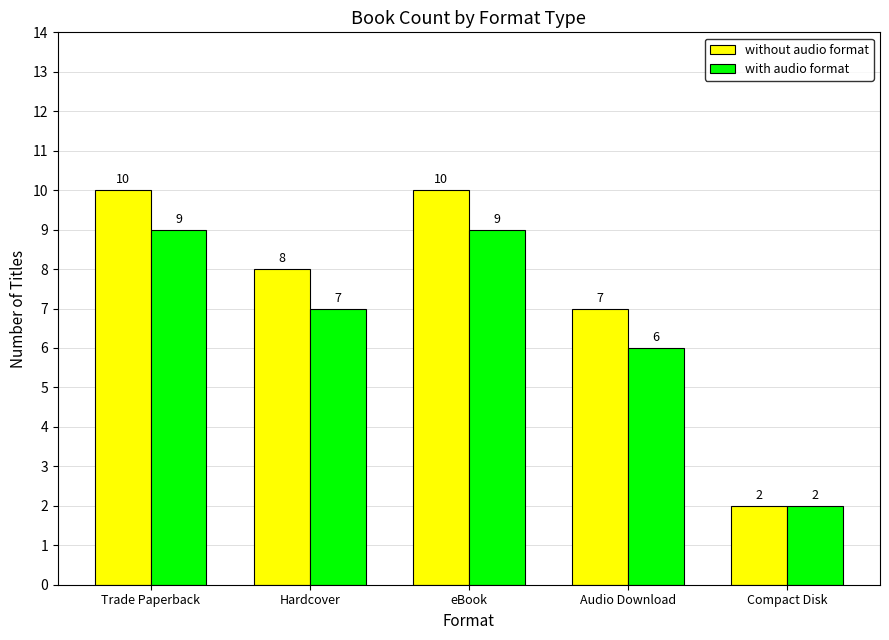

What is the average value of the with audio format series?

7